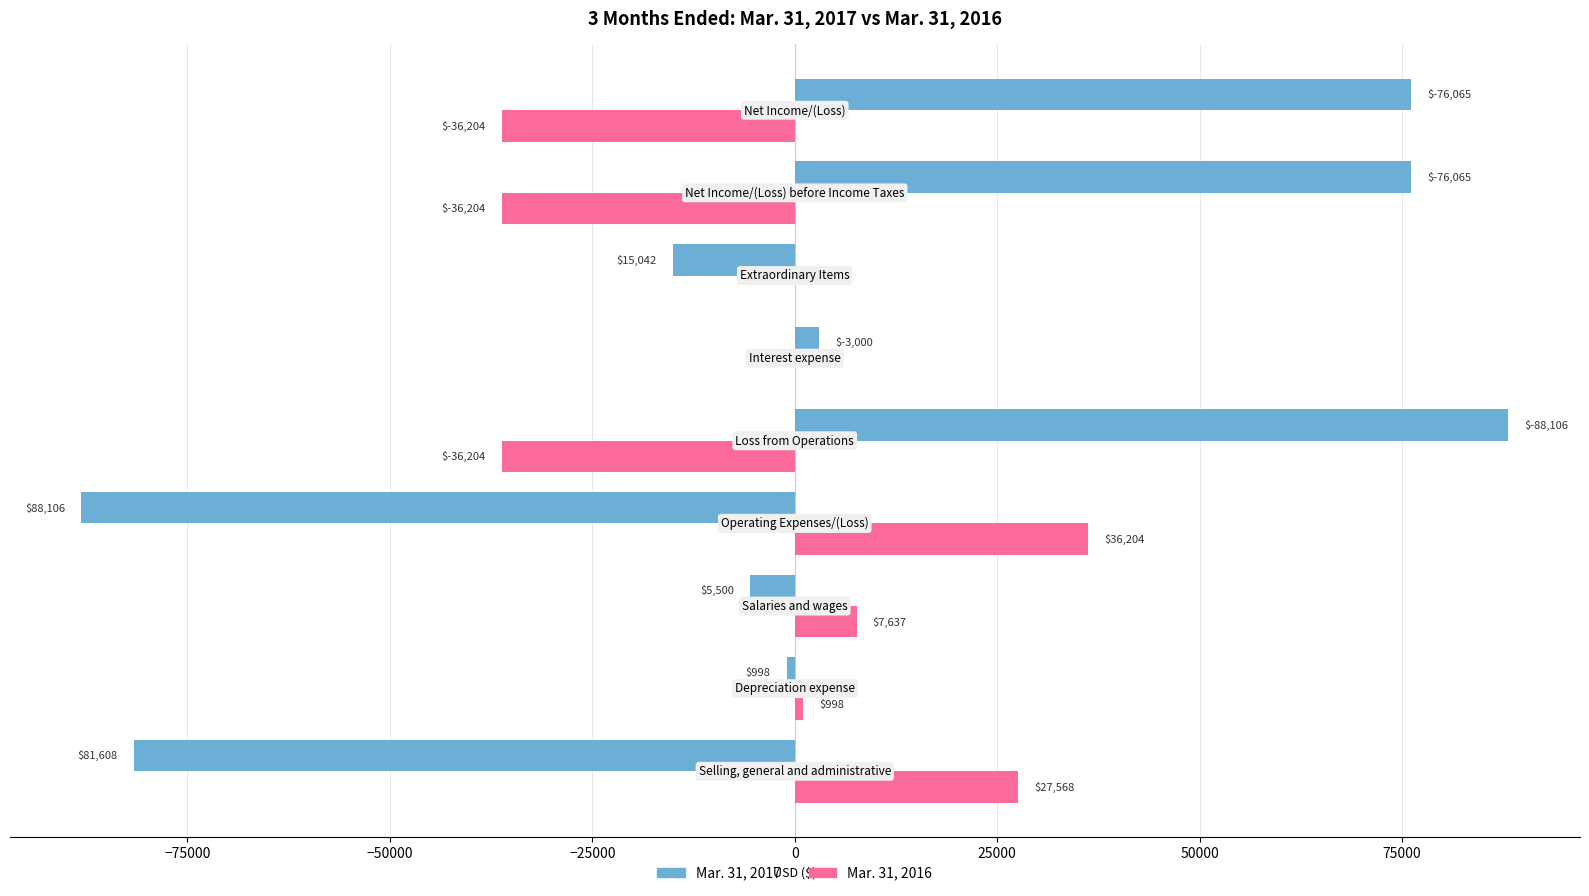

What is the maximum value for Mar. 31, 2016?

36204